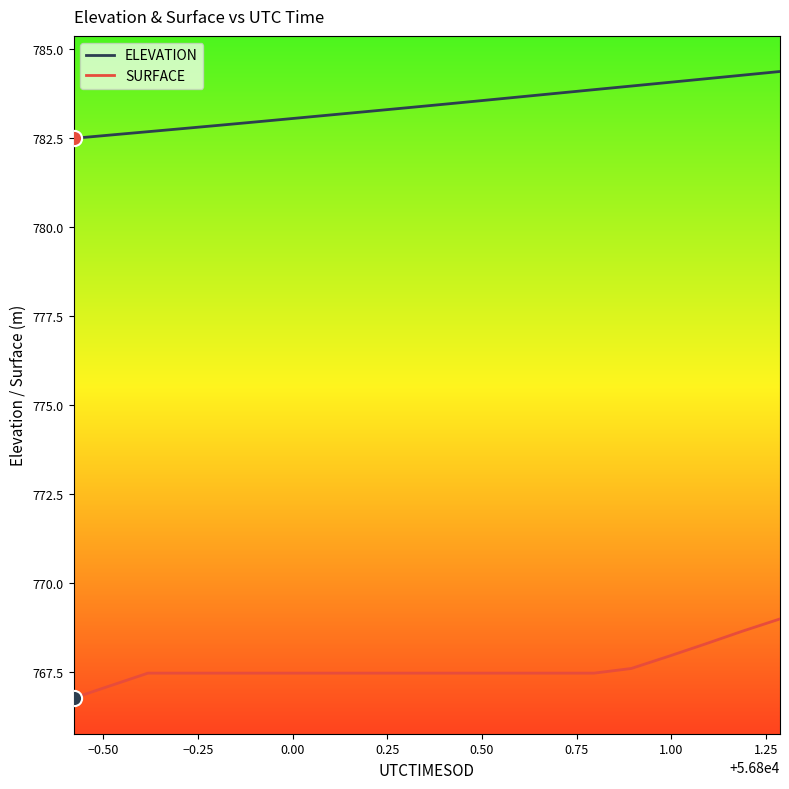

Which series has the largest total across all categories?

ELEVATION